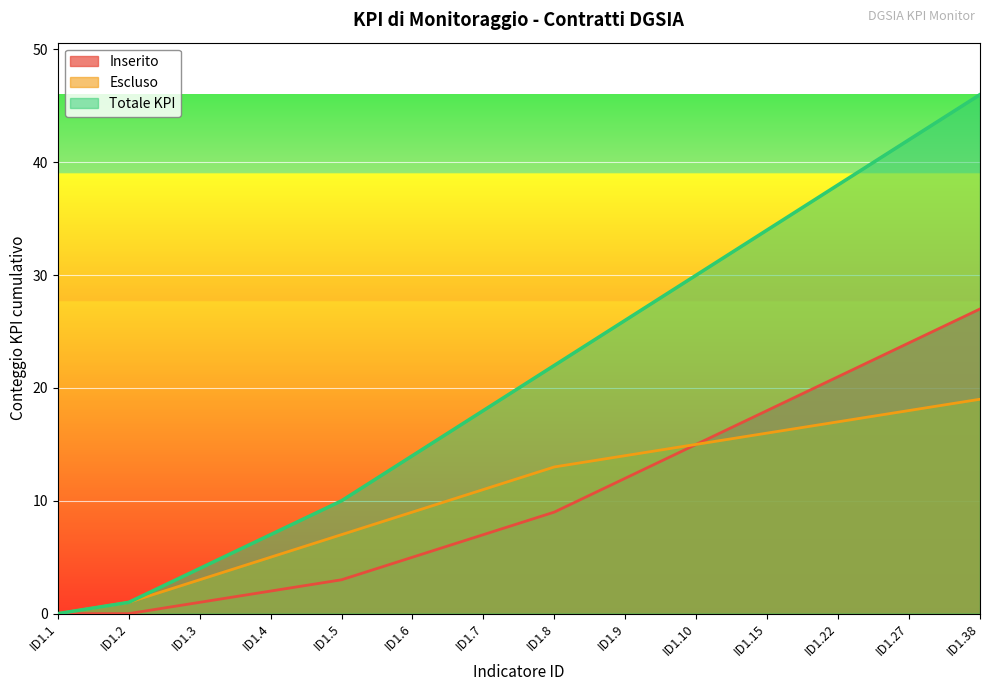

How many positive values does the Escluso series have?

13